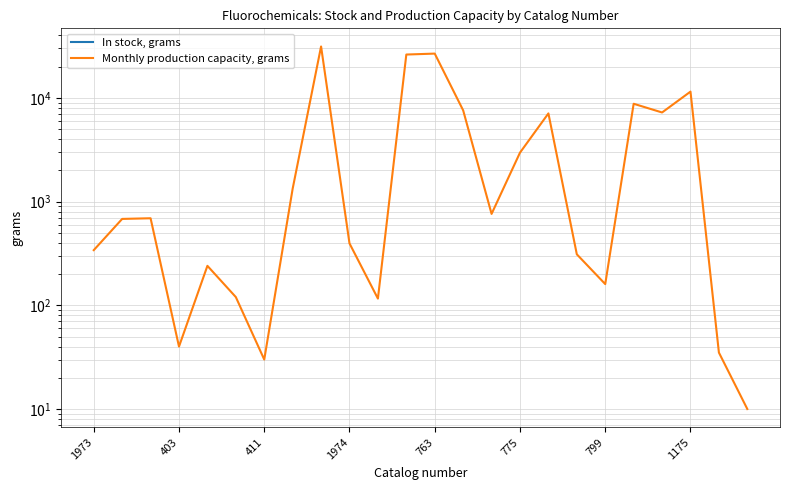

True or false: Monthly production capacity, grams and In stock, grams intersect in this chart.

False